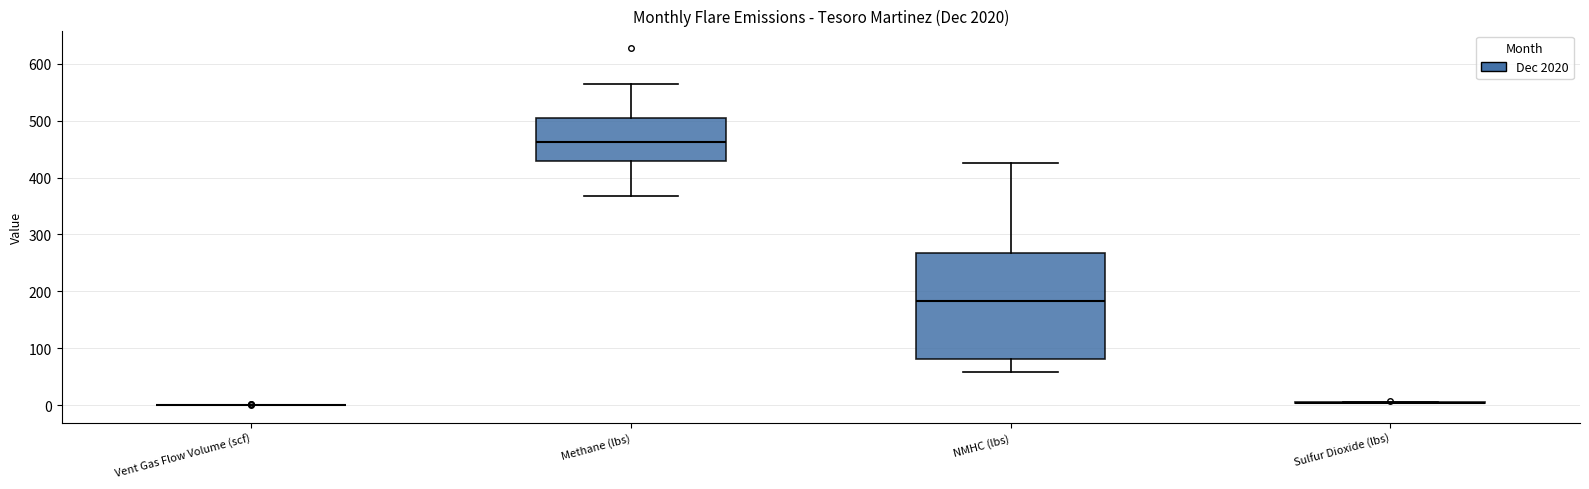

Reading left to right, read every box against the y-axis: the position of its median line, the range the box covers, and the ends of its whiskers. The values are not printed on the chart, so give them approximately, as read against the axis.

Vent Gas Flow Volume (scf): box collapsed to a line at 0, whiskers 0 to 0
Methane (lbs): median 460, box 430 to 510, whiskers 370 to 560
NMHC (lbs): median 180, box 80 to 270, whiskers 60 to 430
Sulfur Dioxide (lbs): box collapsed to a line at 0, whiskers 0 to 10